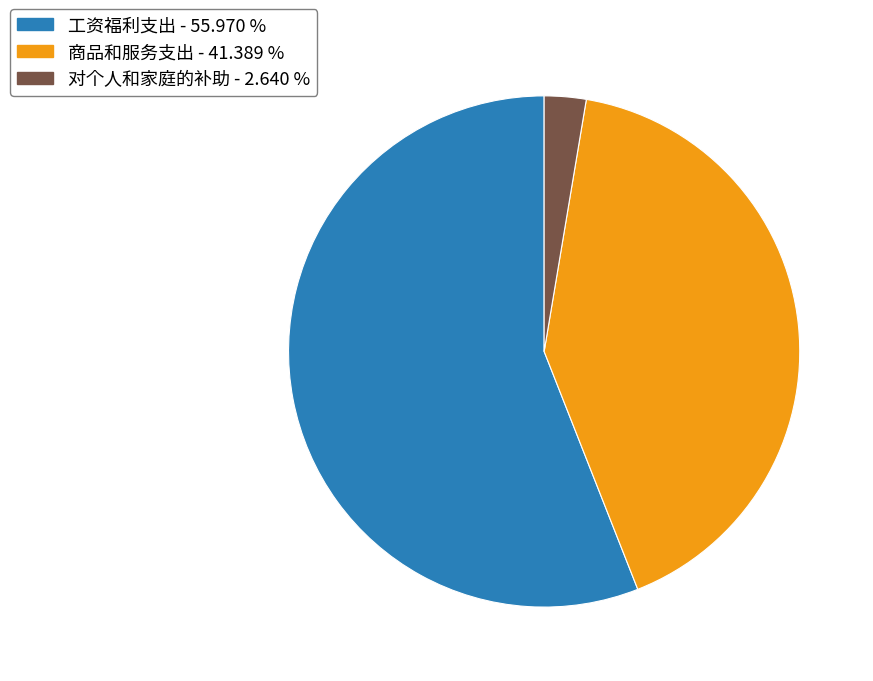

Is it true that 工资福利支出 is 56% of the pie?

True